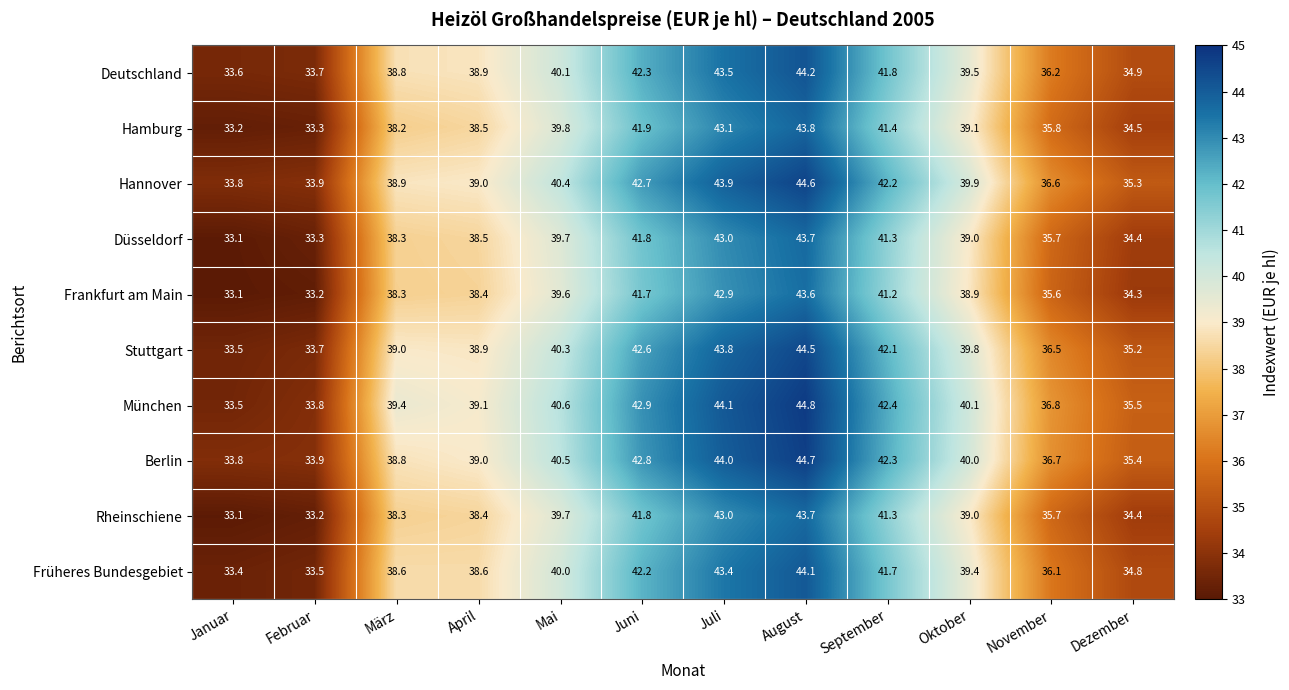

Which series has the widest spread of values?

München